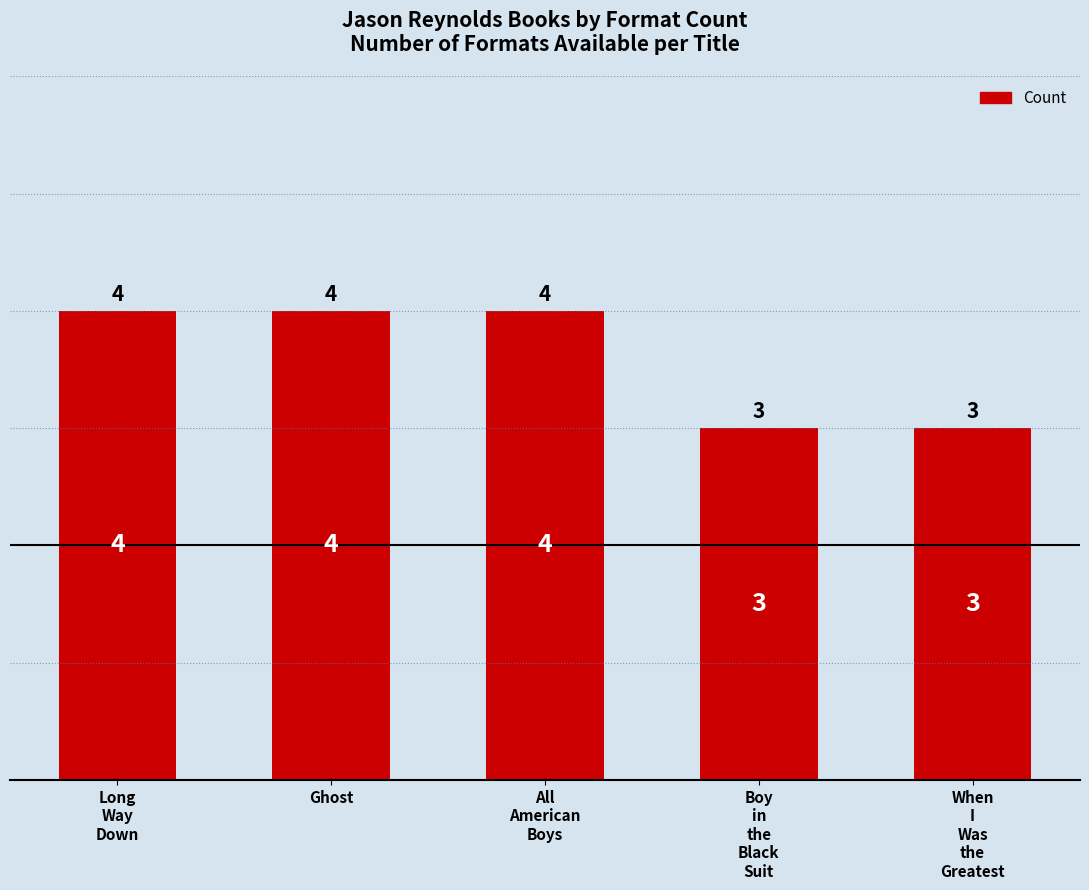

The chart shows a value of 1 at All
American
Boys. True or false?

False